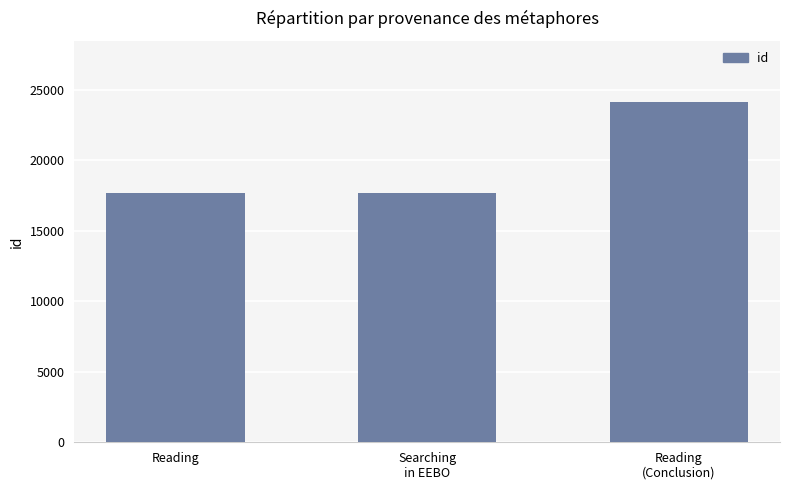

The chart shows a value of 29660 at Searching
in EEBO. True or false?

False